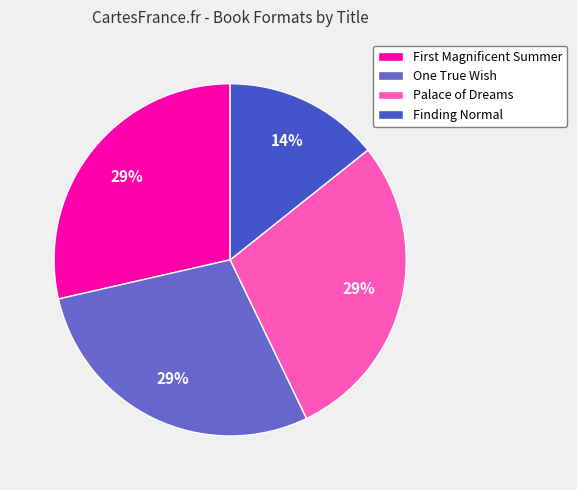

What percentage is the One True Wish slice, to the nearest percent?

29%